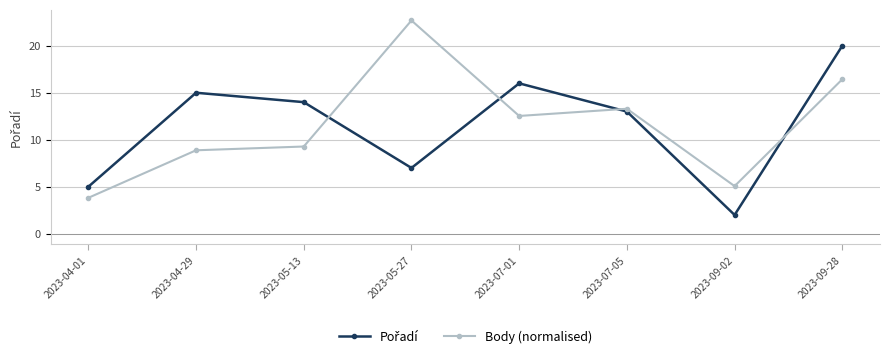

Which category has the lowest value across all series?

2023-09-02